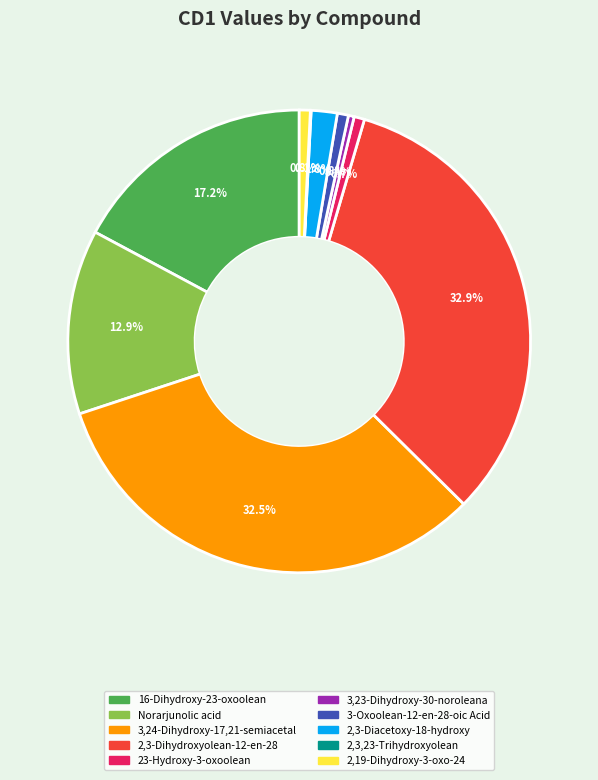

Between 16-Dihydroxy-23-oxoolean and 23-Hydroxy-3-oxoolean, which is larger?

16-Dihydroxy-23-oxoolean